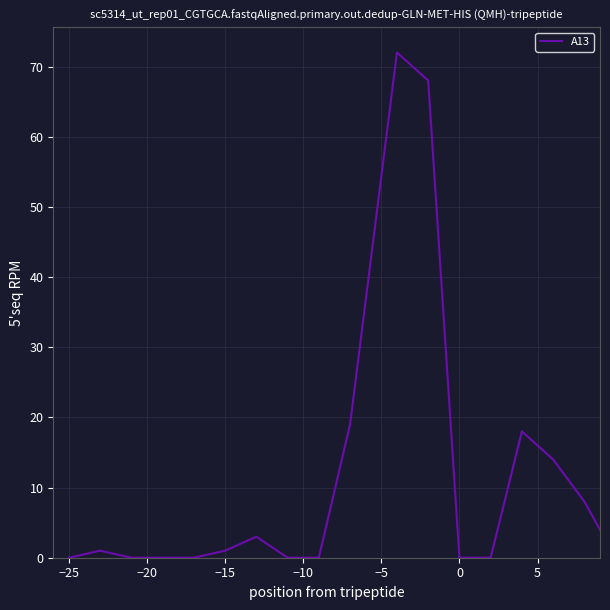

What is the greatest value displayed?

72